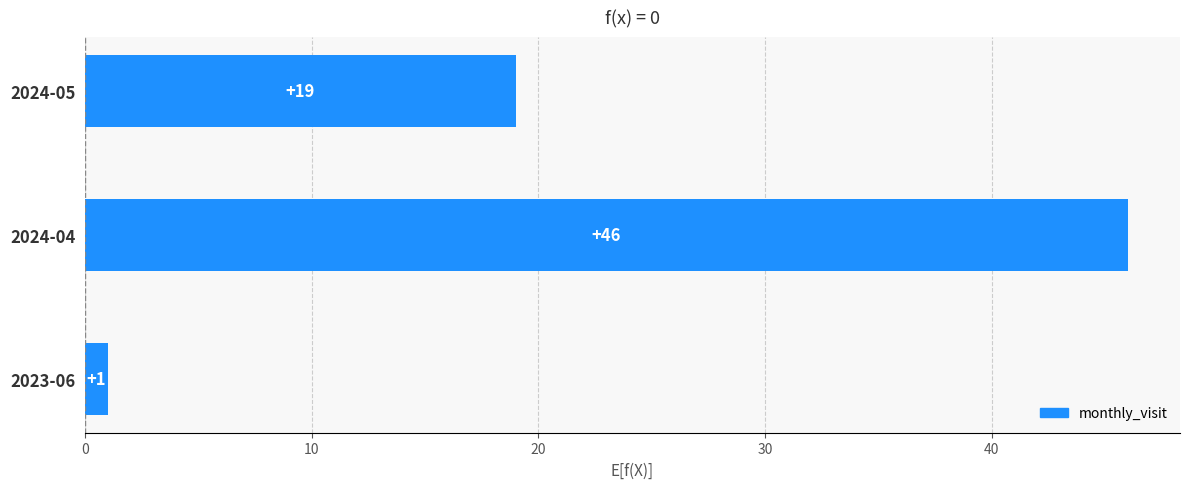

What is the sum of the values at 2024-05 and 2023-06?

20